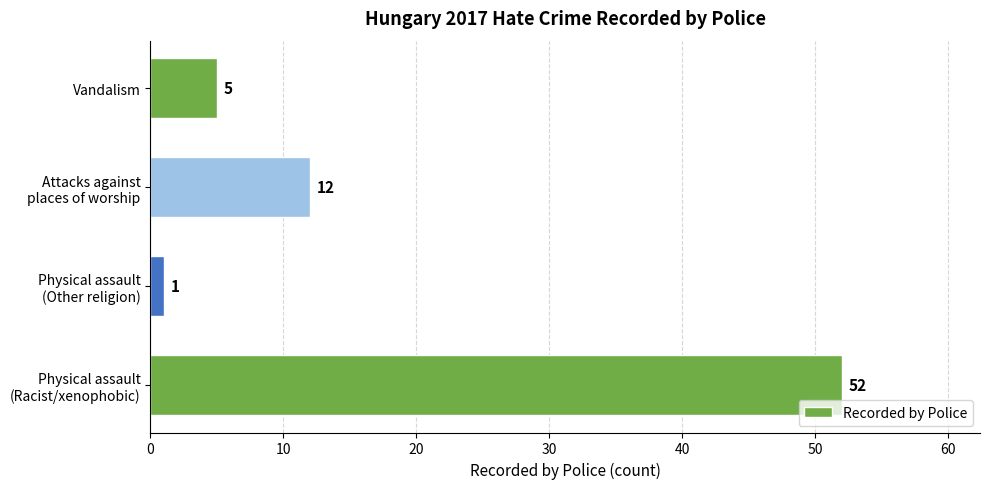

What is the smallest value displayed?

1